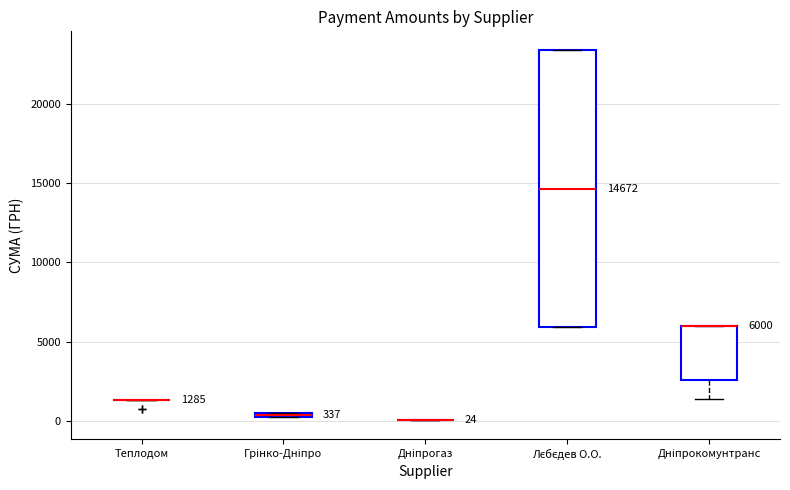

Which box is the tallest, from its lower edge to its upper edge?

Лєбєдев О.О.